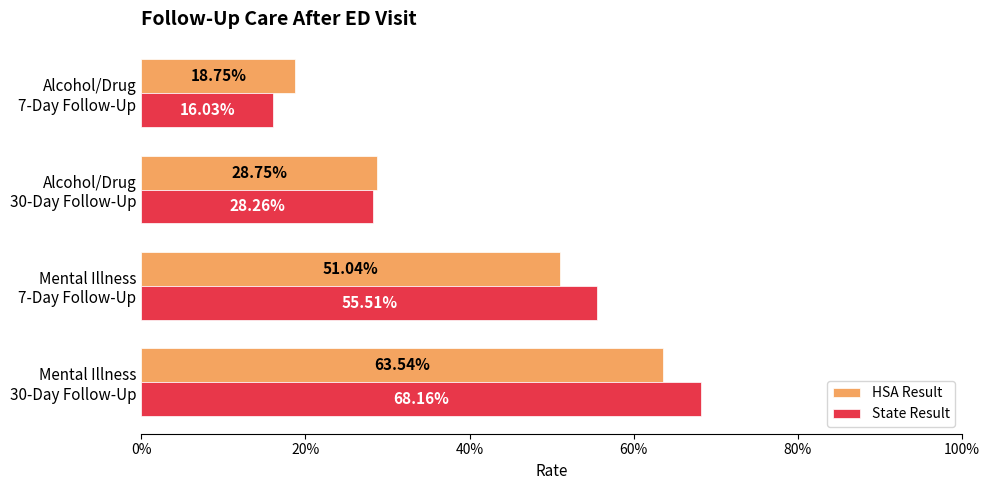

What are all the series names shown in the legend?

HSA Result, State Result